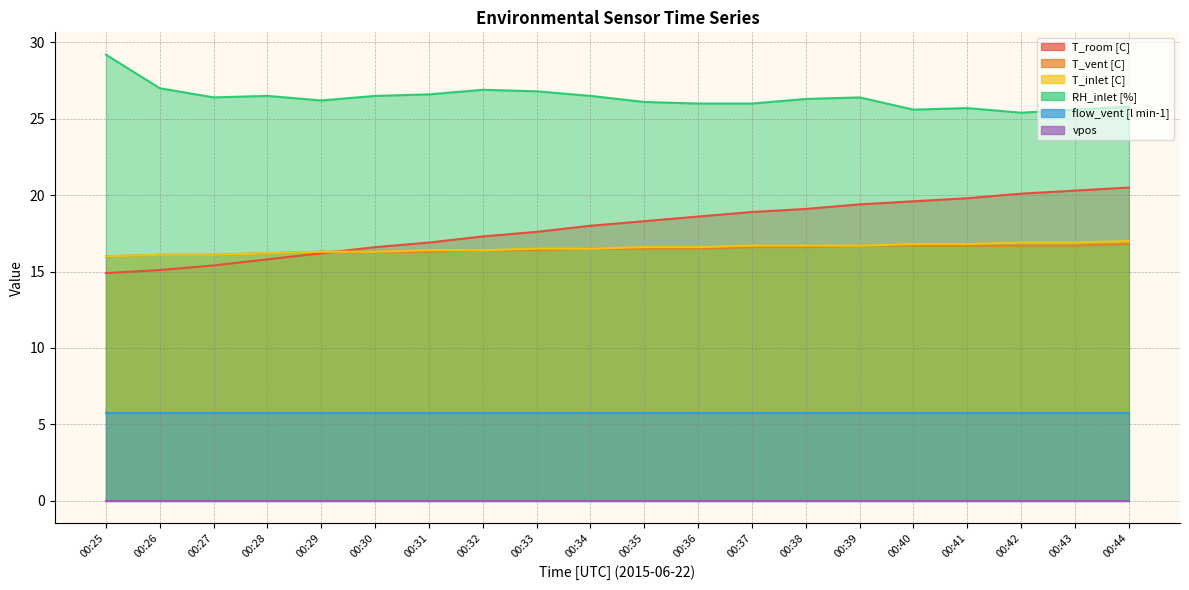

In RH_inlet [%], how many points are lower than both neighbors (excluding endpoints)?

4